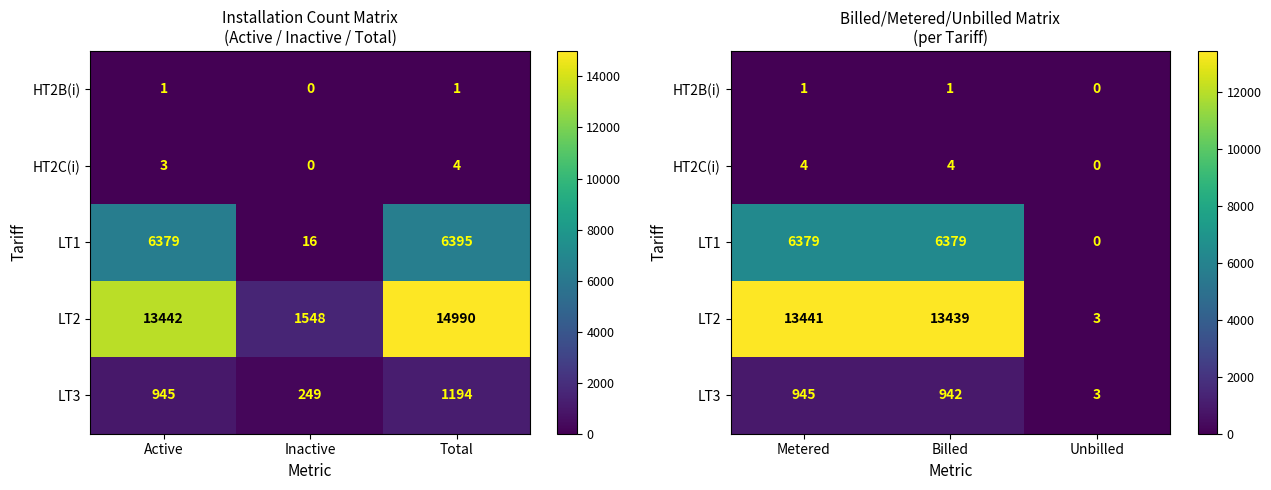

How many LT1 values are between 0 and 6379?

3